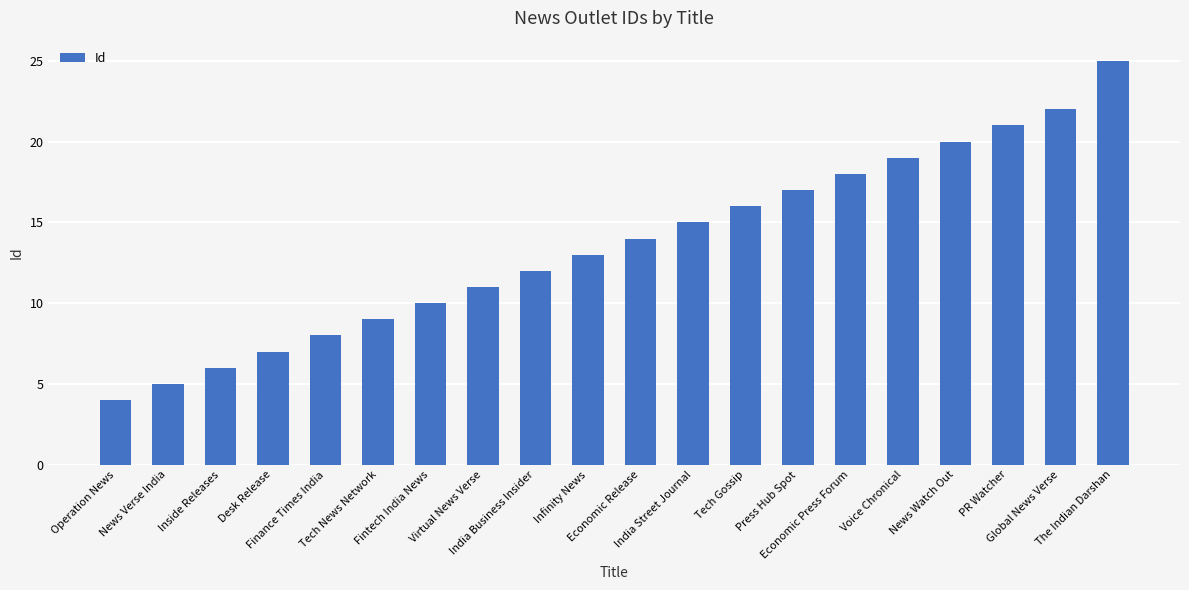

List the labels in order of value, largest first.

The Indian Darshan, Global News Verse, PR Watcher, News Watch Out, Voice Chronical, Economic Press Forum, Press Hub Spot, Tech Gossip, India Street Journal, Economic Release, Infinity News, India Business Insider, Virtual News Verse, Fintech India News, Tech News Network, Finance Times India, Desk Release, Inside Releases, News Verse India, Operation News